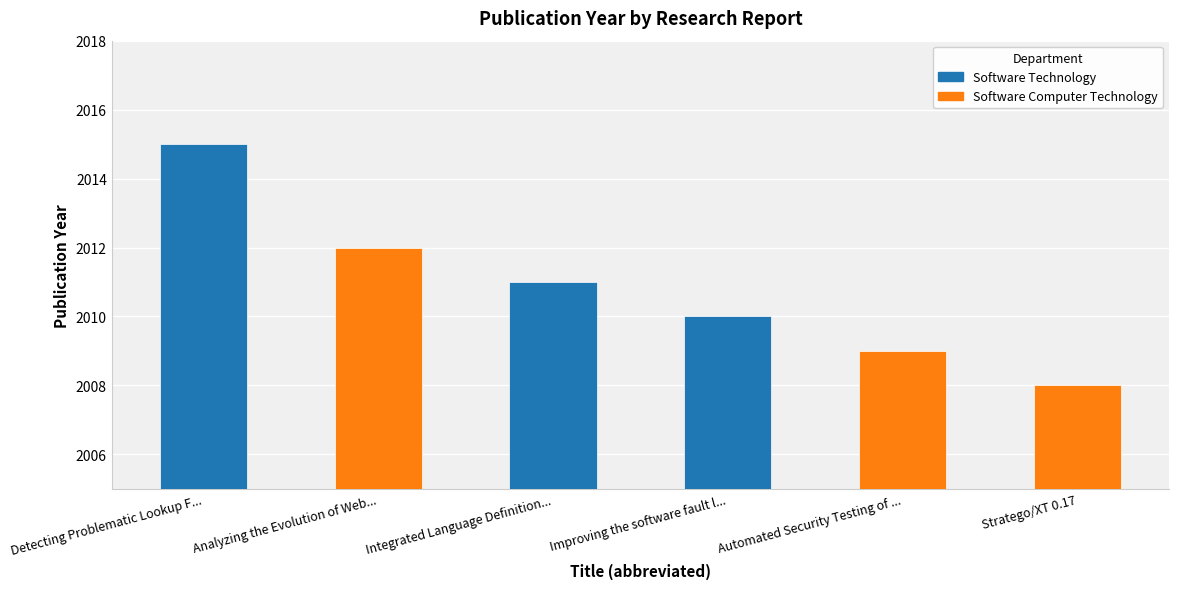

What position from the left is Integrated Language Definition Testing?

3